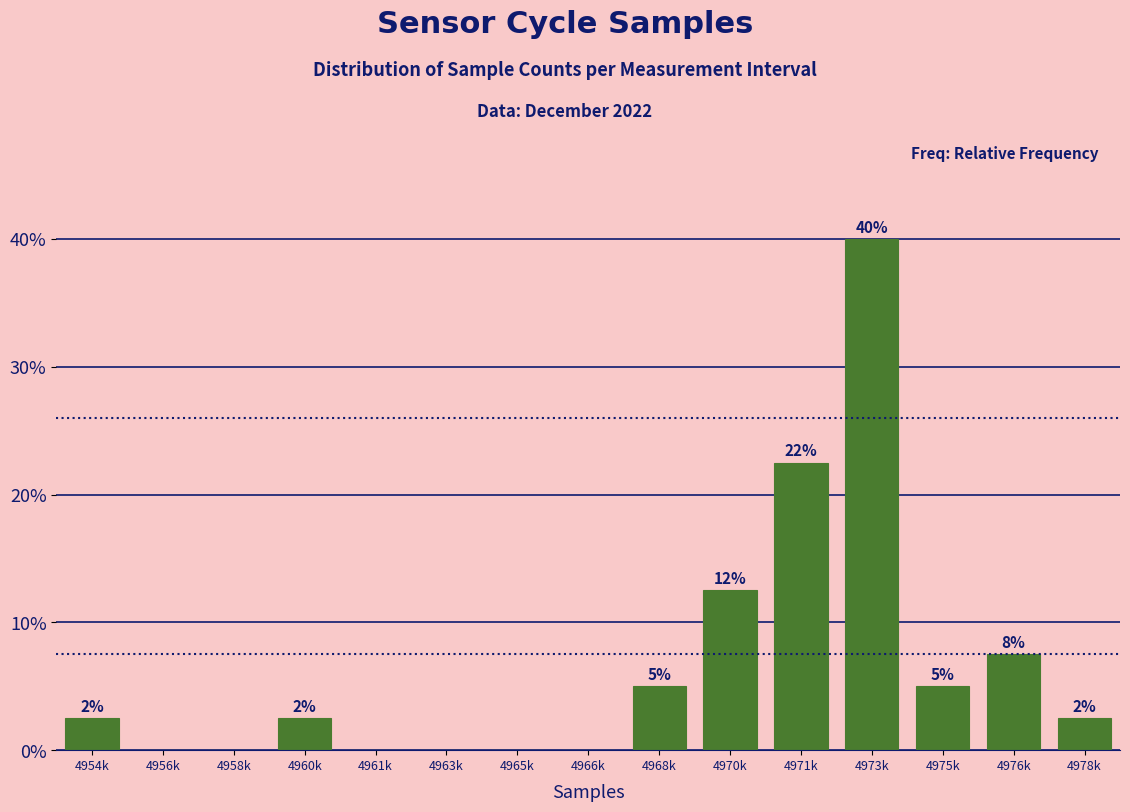

Are the bars horizontal?

No